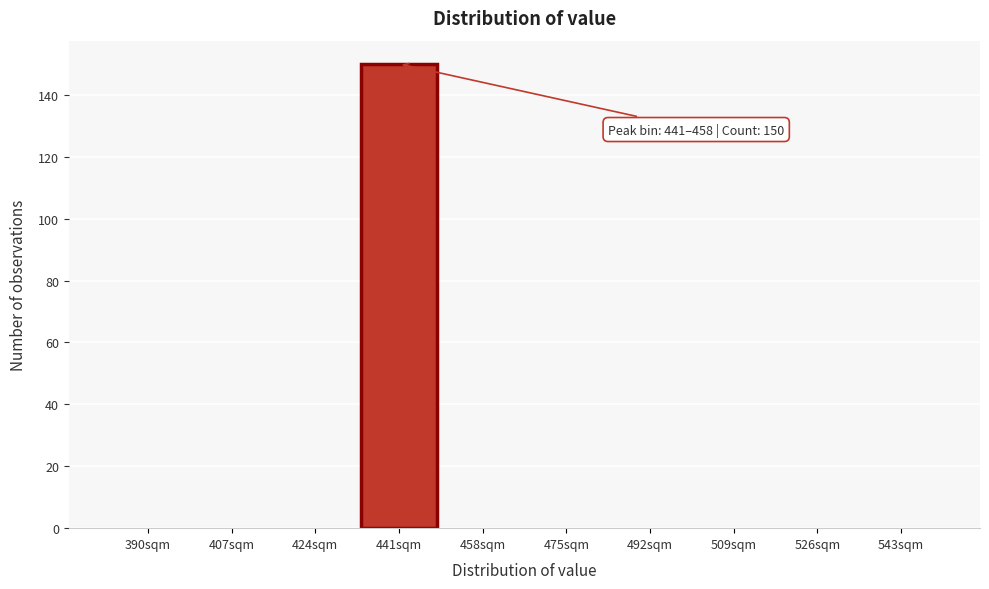

Reading right to left, list all the values displayed in this chart.

543sqm=0	526sqm=0	509sqm=0	492sqm=0	475sqm=0	458sqm=0	441sqm=150	424sqm=0	407sqm=0	390sqm=0